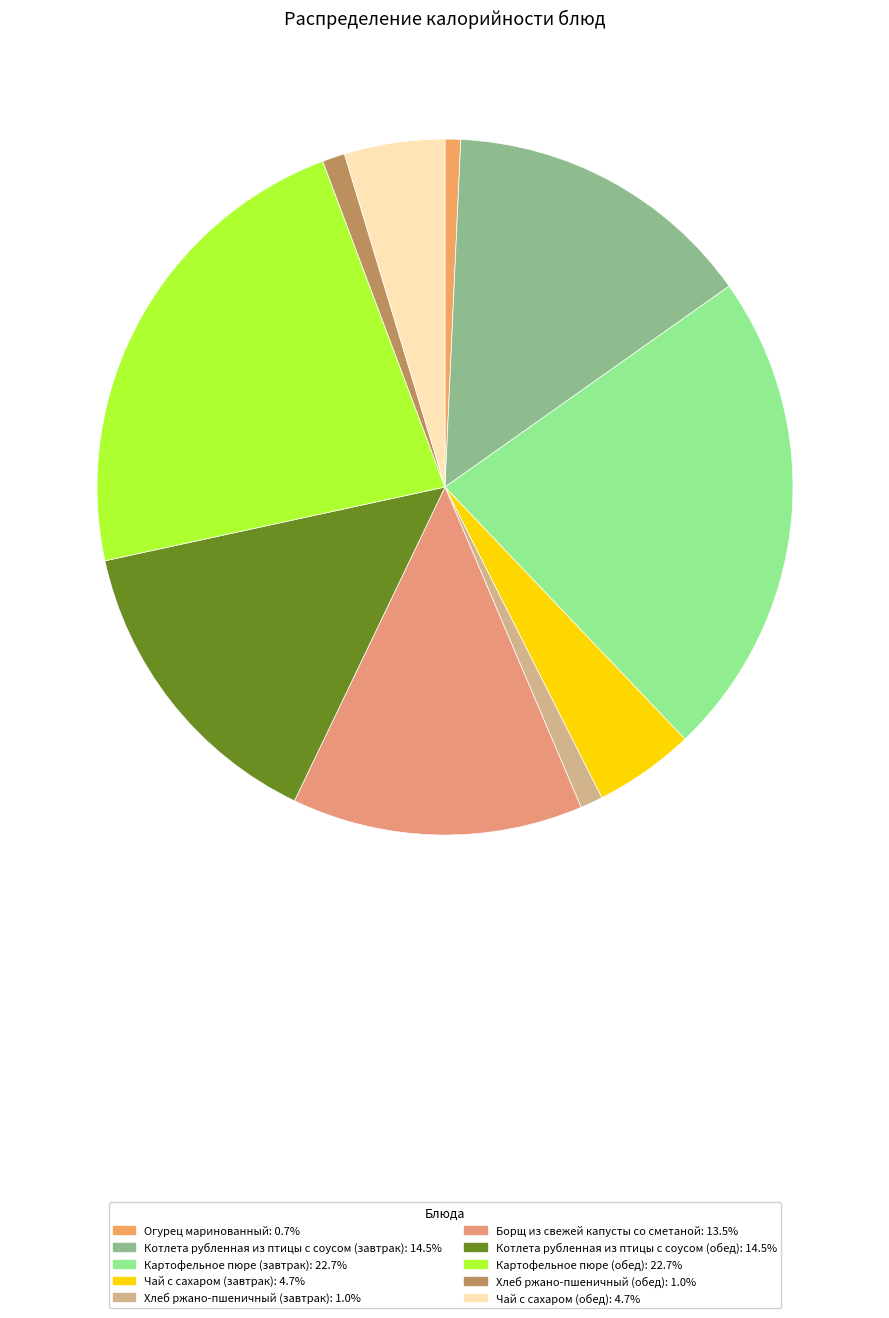

To the nearest percent, what is the difference between the largest and smallest slice percentages?

22%